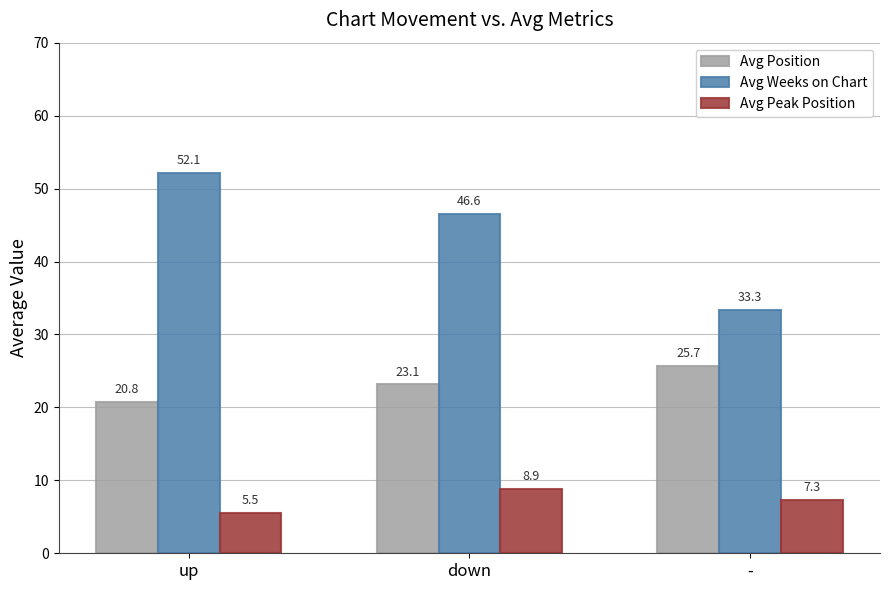

At down, list the series in order from smallest to largest.

Avg Peak Position, Avg Position, Avg Weeks on Chart